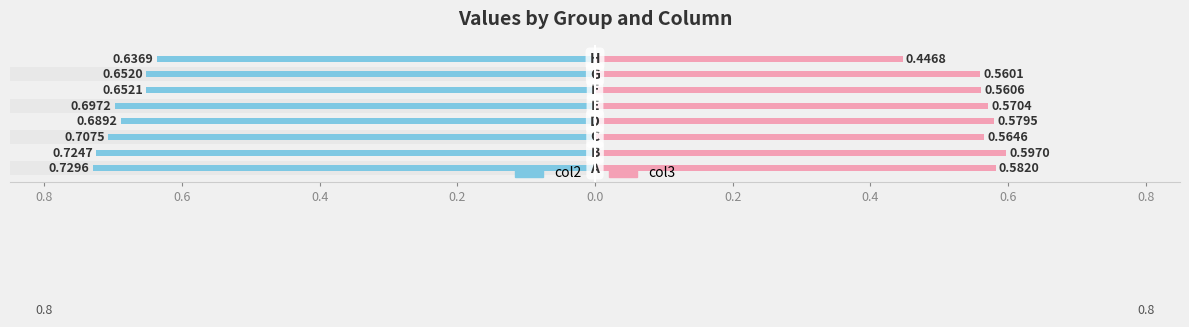

What are all the series names shown in the legend?

col2, col3